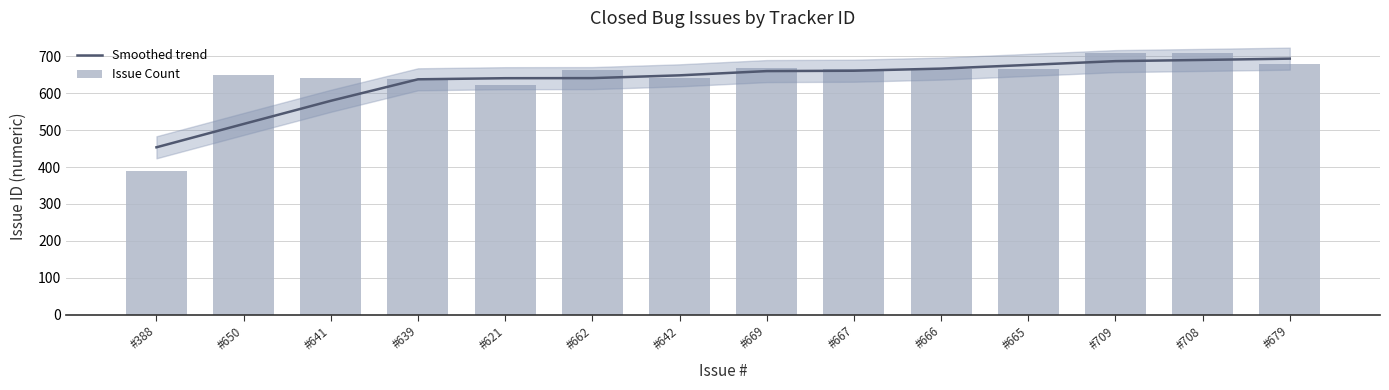

What is the difference between the highest and lowest values at #667?

6.0